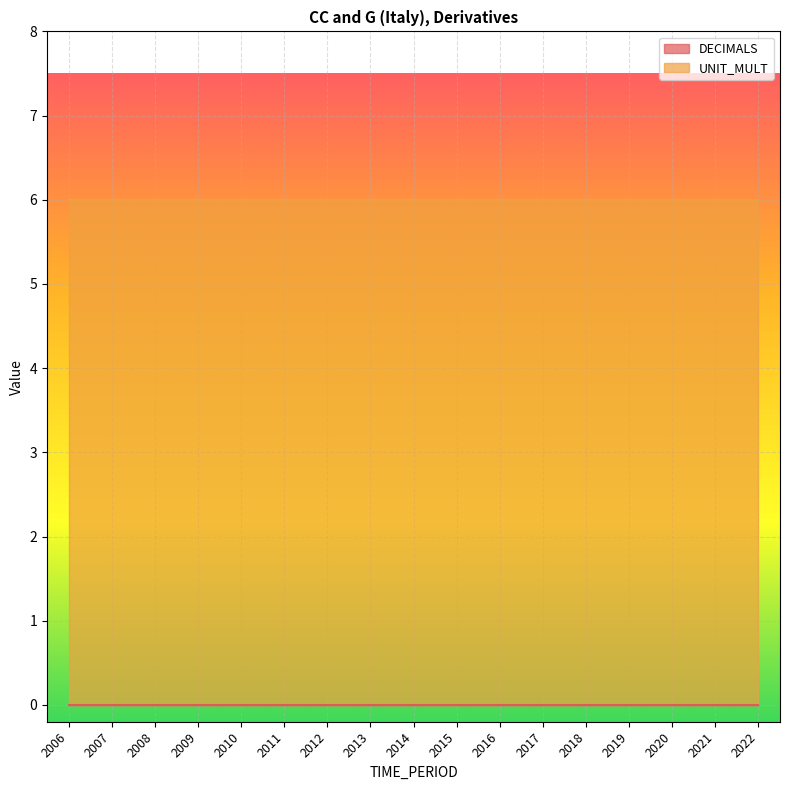

List the series in order of their overall mean, lowest first.

DECIMALS, UNIT_MULT